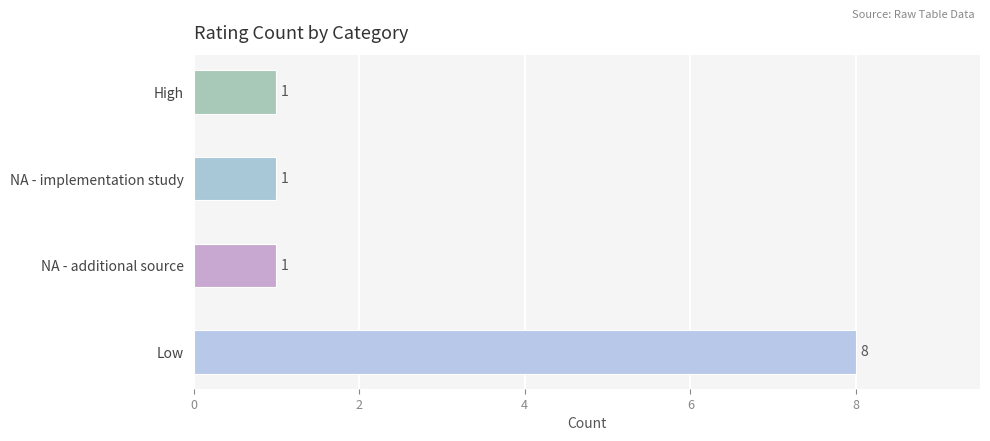

Read the value at Low.

8